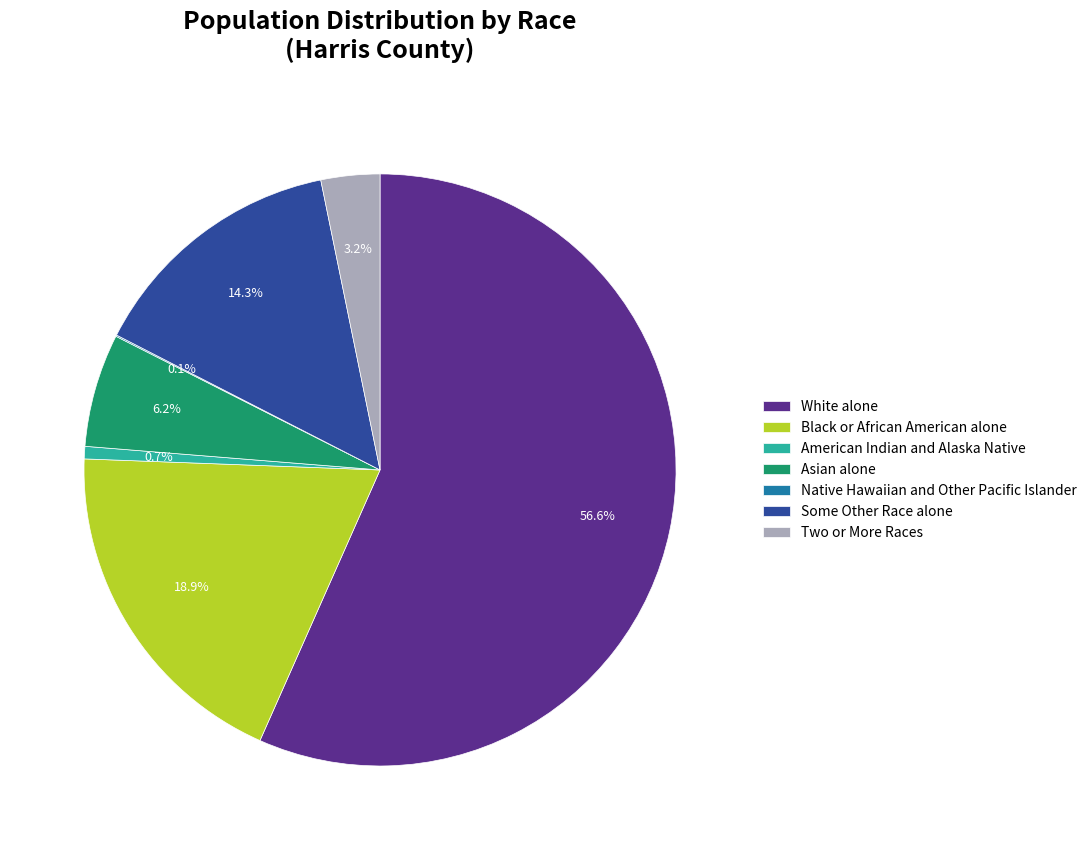

Which has a higher value, Some Other Race alone or American Indian and Alaska Native?

Some Other Race alone